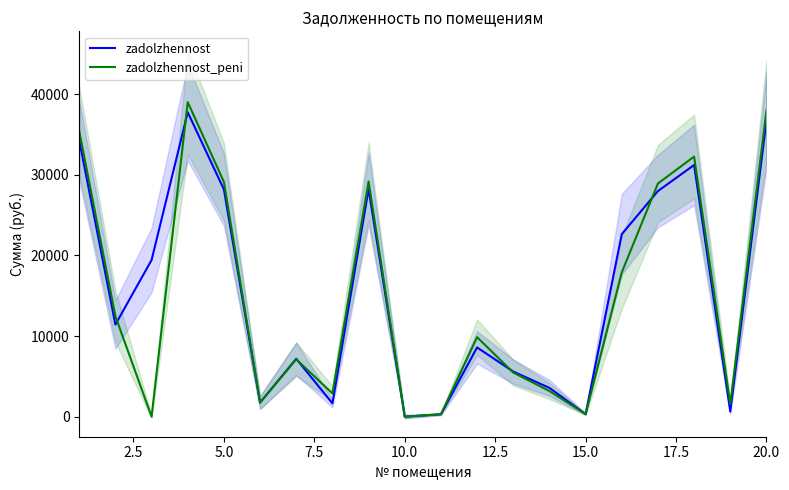

How many lines are shown in the chart?

2